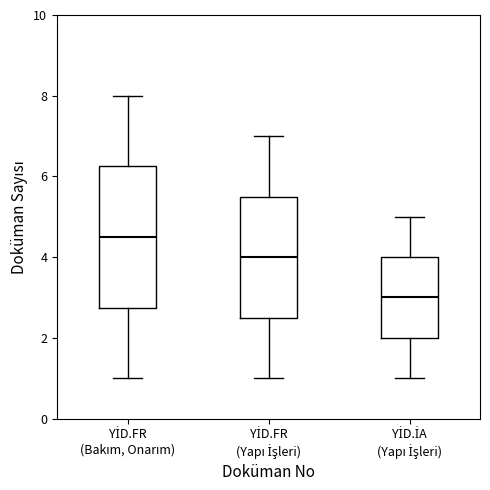

Which box has the highest median line?

YİD.FR (Bakım, Onarım)